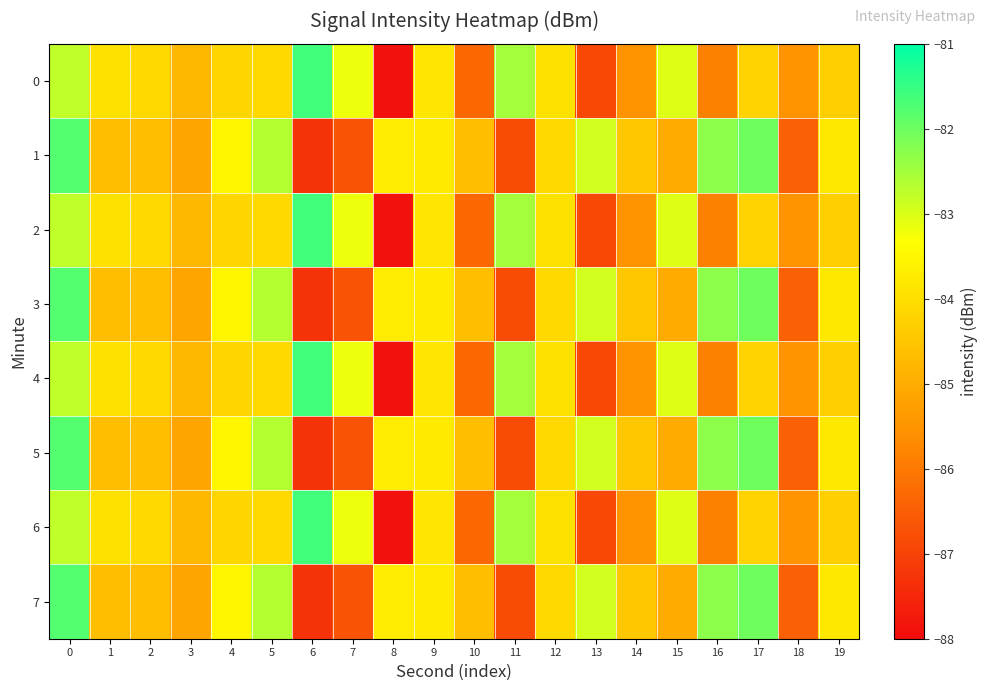

At how many categories does at least one series exceed -82?

2